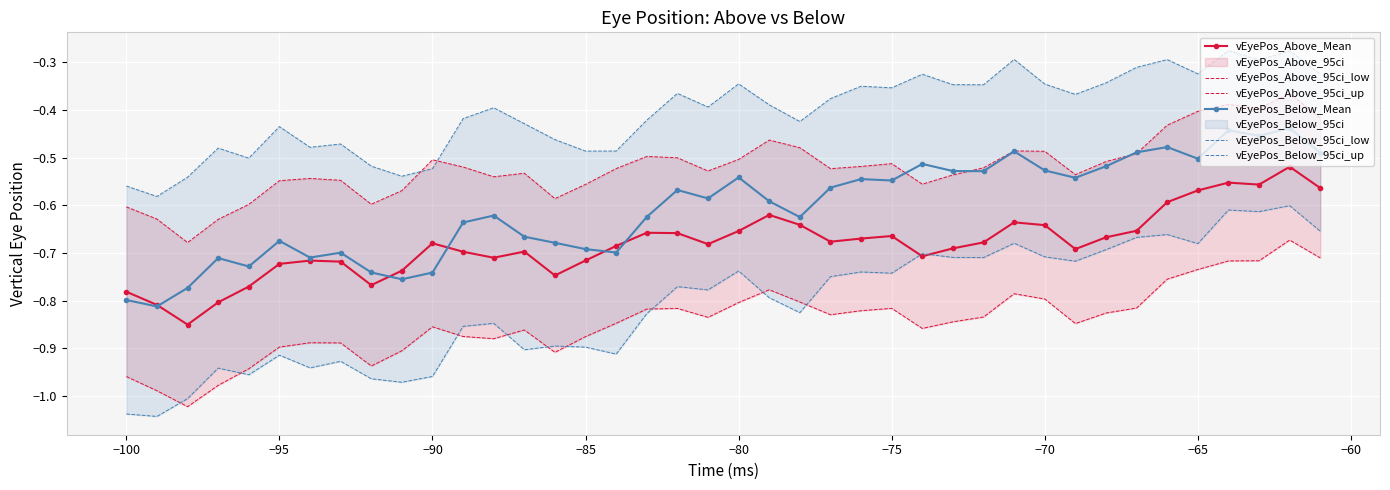

True or false: vEyePos_Below_Mean has a value of -0.8 at −100.

True